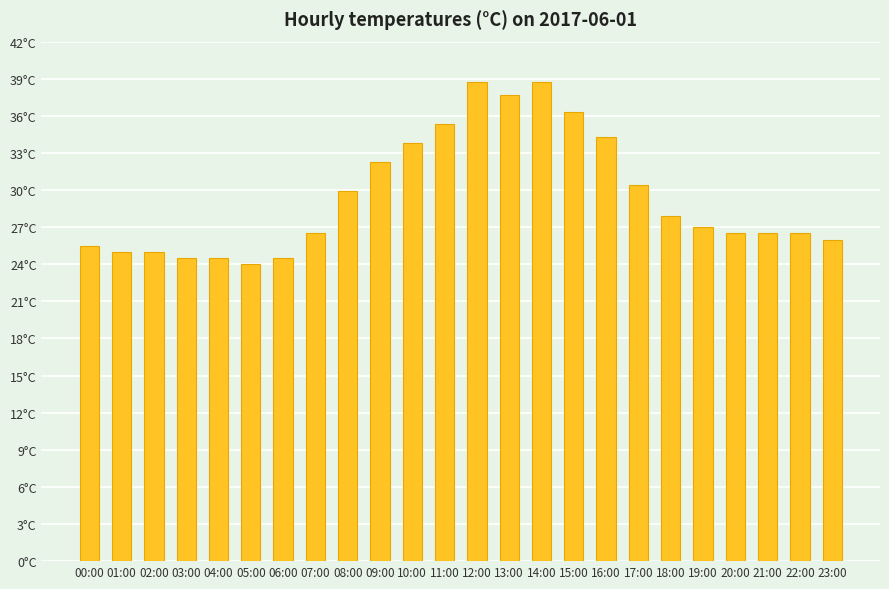

Where does the data first go above 27?

08:00